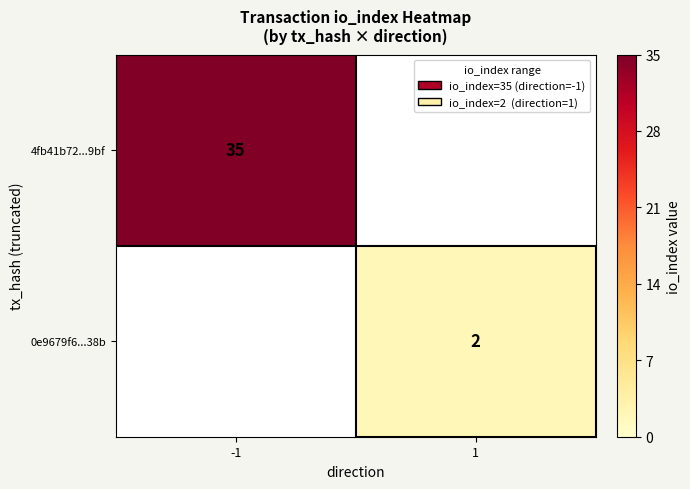

Is it true that 4fb41b72...9bf equals 35 at -1?

True